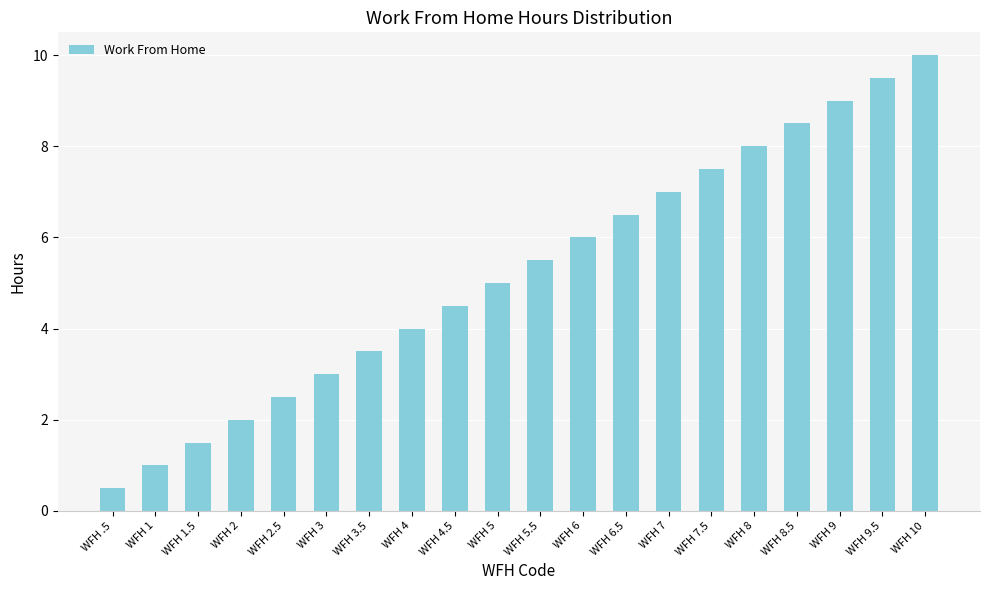

The value at WFH 3 is 5.2. True or false?

False